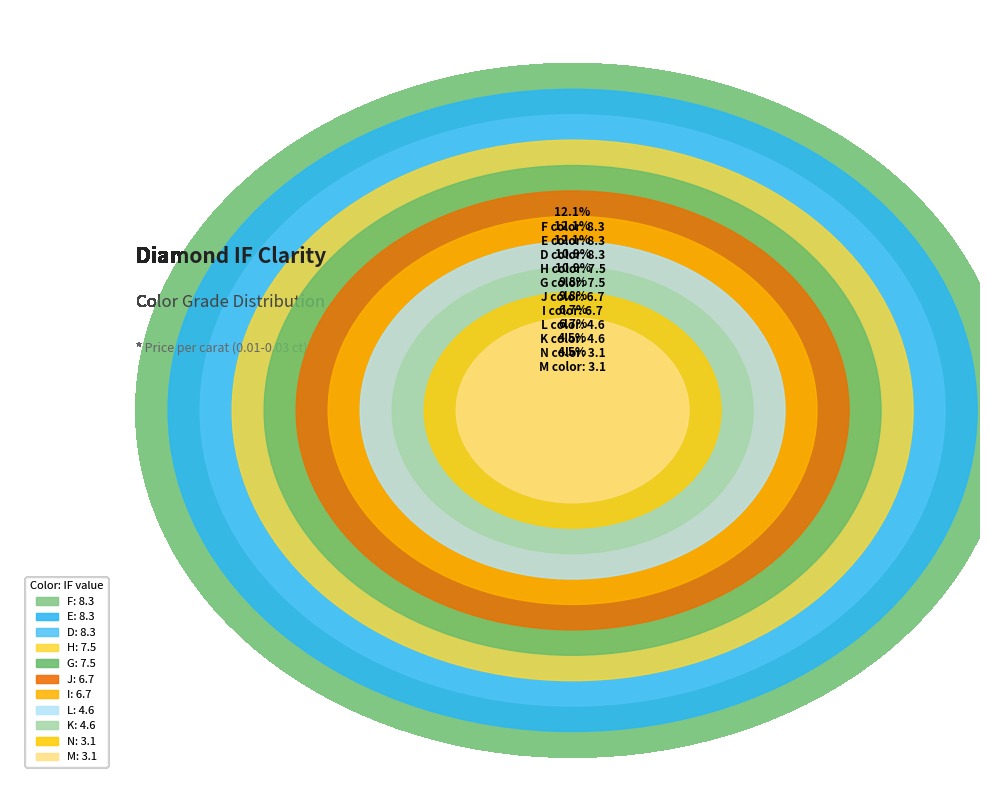

Is the sum of M and G greater than half?

No